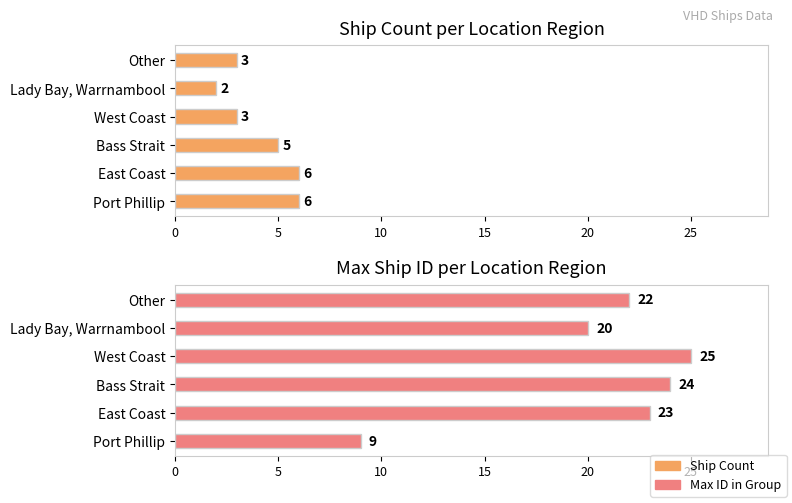

What is the minimum value shown in the chart?

2